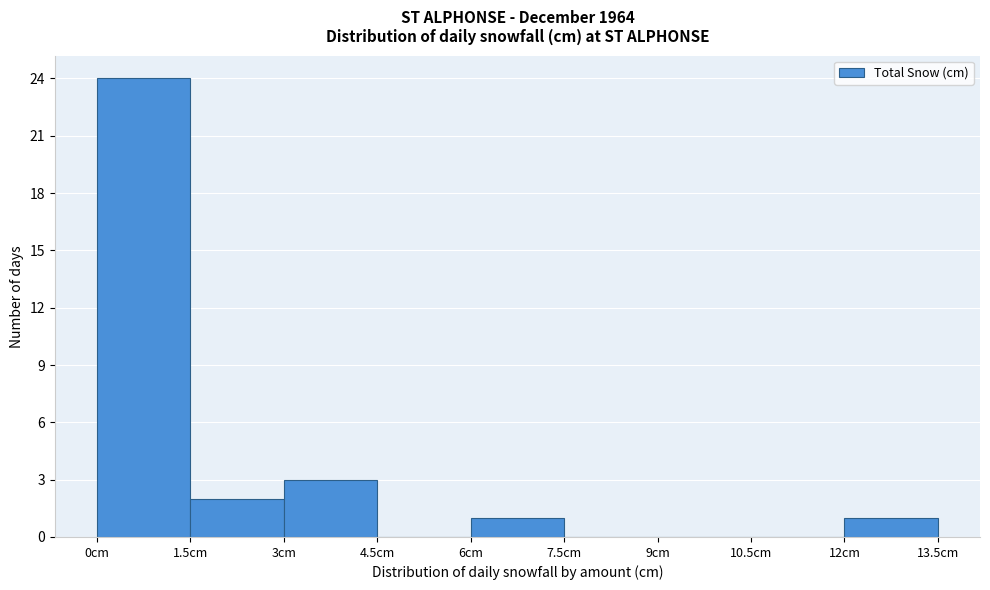

Reading left to right, transcribe this chart: for each bar, give the range it covers on the x-axis and its height. Neither the bar edges nor the heights are printed on the chart, so give them approximately, as read against the axes.

0.0 to 1.5: 24
1.5 to 3.0: 2
3.0 to 4.5: 3
4.5 to 6.0: 0
6.0 to 7.5: 1
7.5 to 9.0: 0
9.0 to 10.5: 0
10.5 to 12.0: 0
12.0 to 13.5: 1